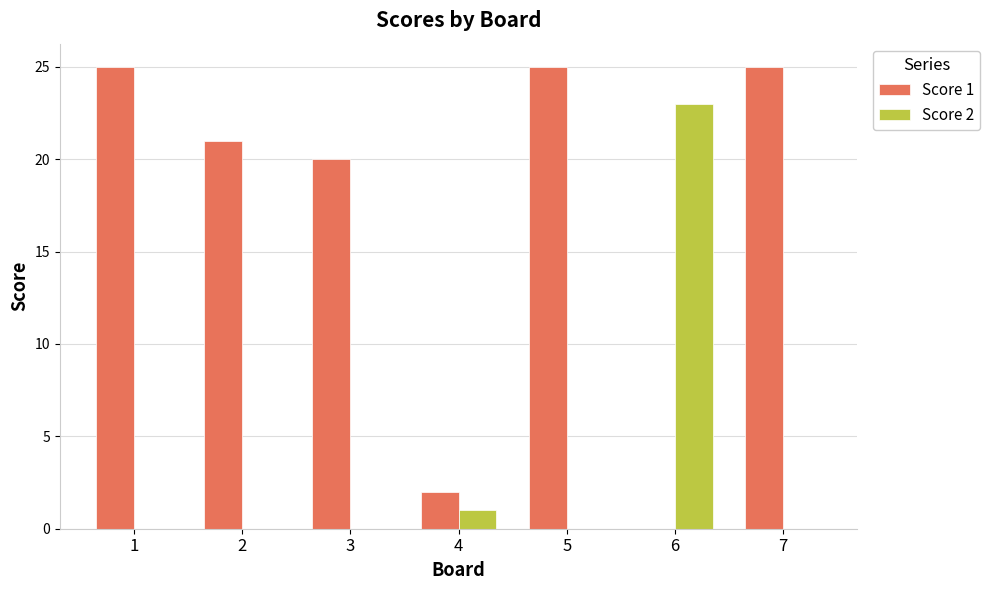

Read the Score 2 value at 6, to the nearest 10.

20